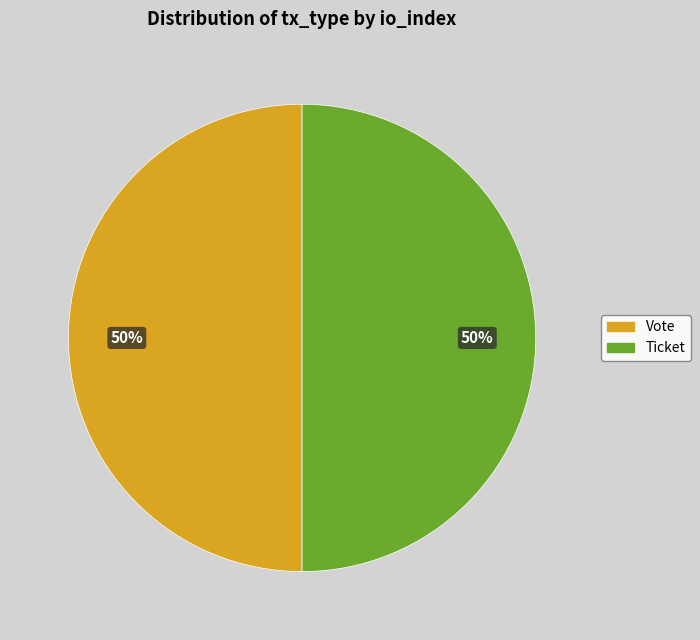

To the nearest percent, what portion does Vote represent?

50%